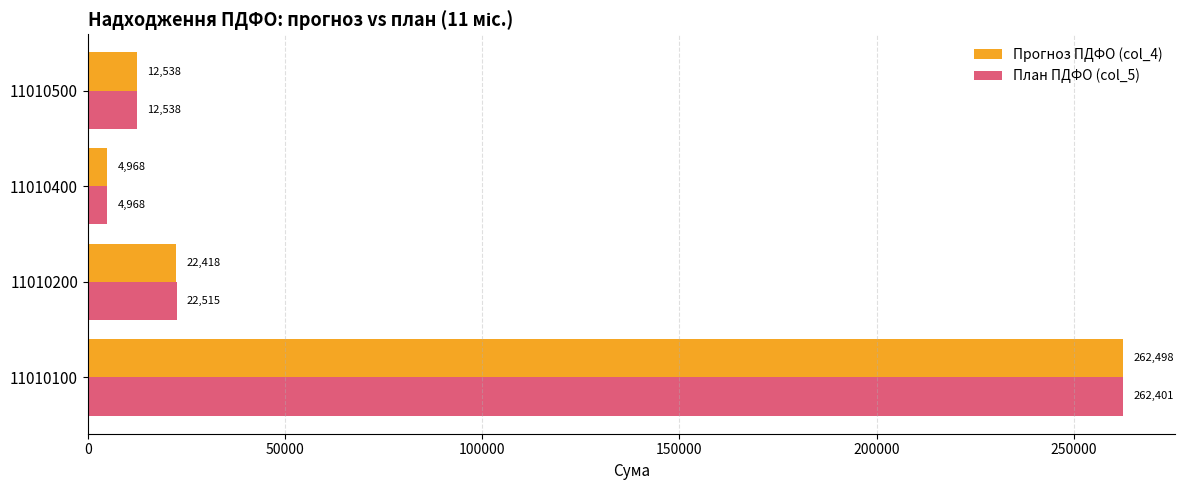

List the labels in order of План ПДФО (col_5) value, largest first.

11010100, 11010200, 11010500, 11010400